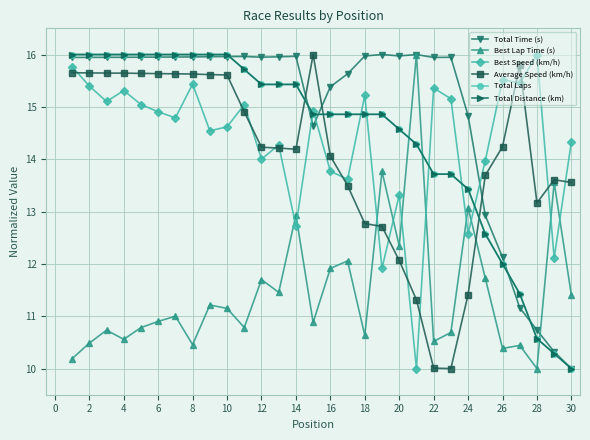

Does the chart have visible grid lines?

Yes